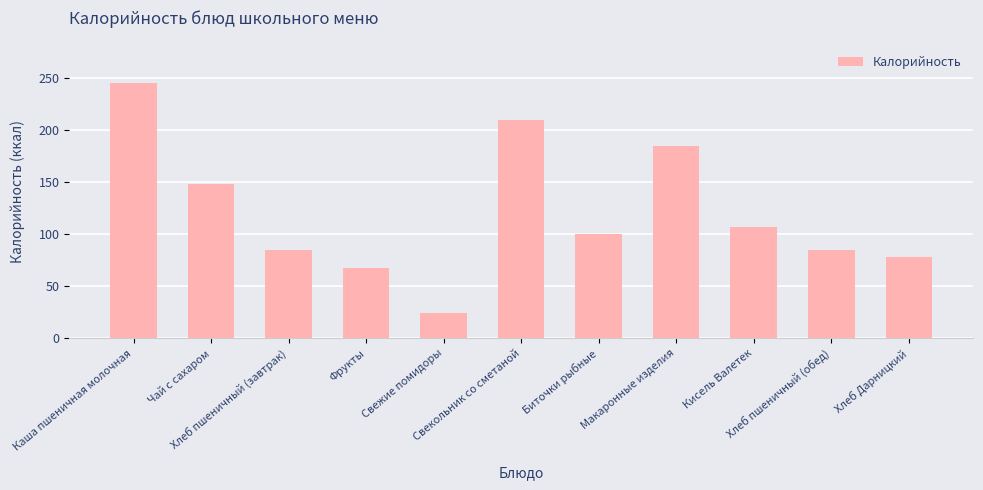

Reading right to left, extract all data points from this chart.

Хлеб Дарницкий=77.8	Хлеб пшеничный (обед)=85.0	Кисель Валетек=106.8	Макаронные изделия=184.9	Биточки рыбные=100.0	Свекольник со сметаной=210.0	Свежие помидоры=24.0	Фрукты=67.6	Хлеб пшеничный (завтрак)=85.0	Чай с сахаром=148.0	Каша пшеничная молочная=245.7